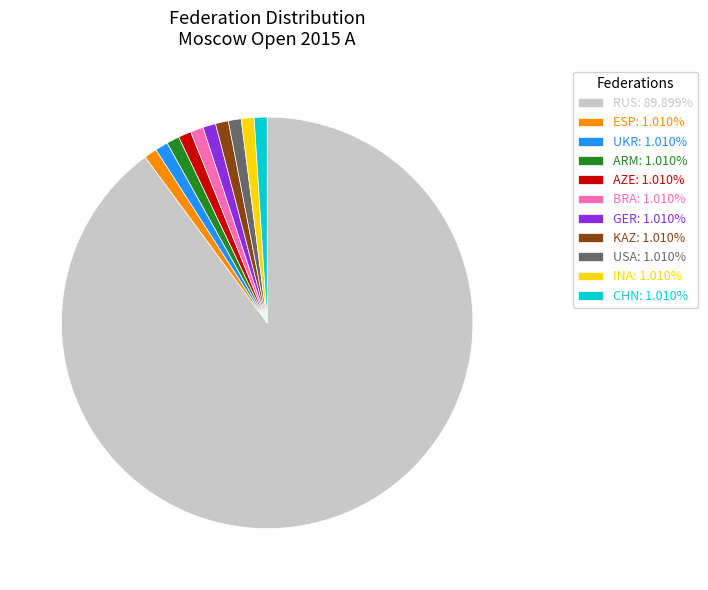

Combined, do GER: 1.010% and KAZ: 1.010% account for over 50%?

No